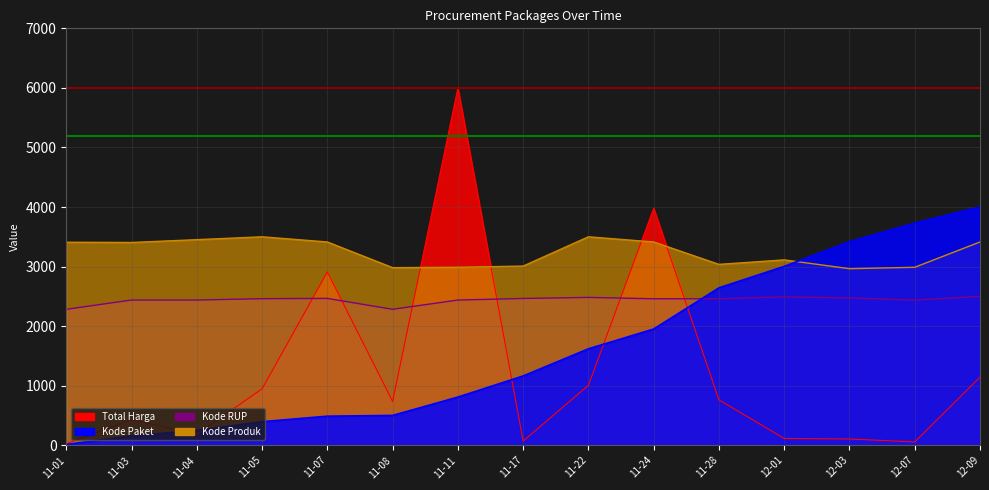

Between 11-11 and 12-01, which is larger?

11-11